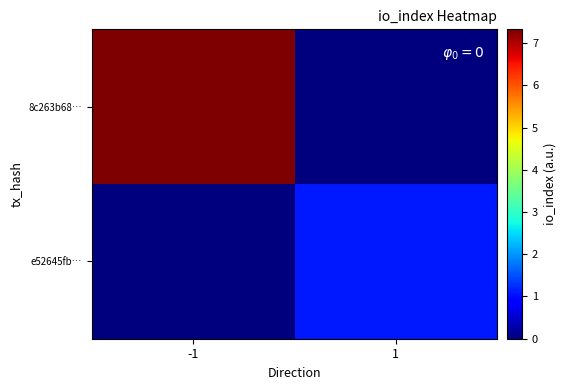

Rank the series by their maximum value, from lowest to highest.

e52645fb…, 8c263b68…